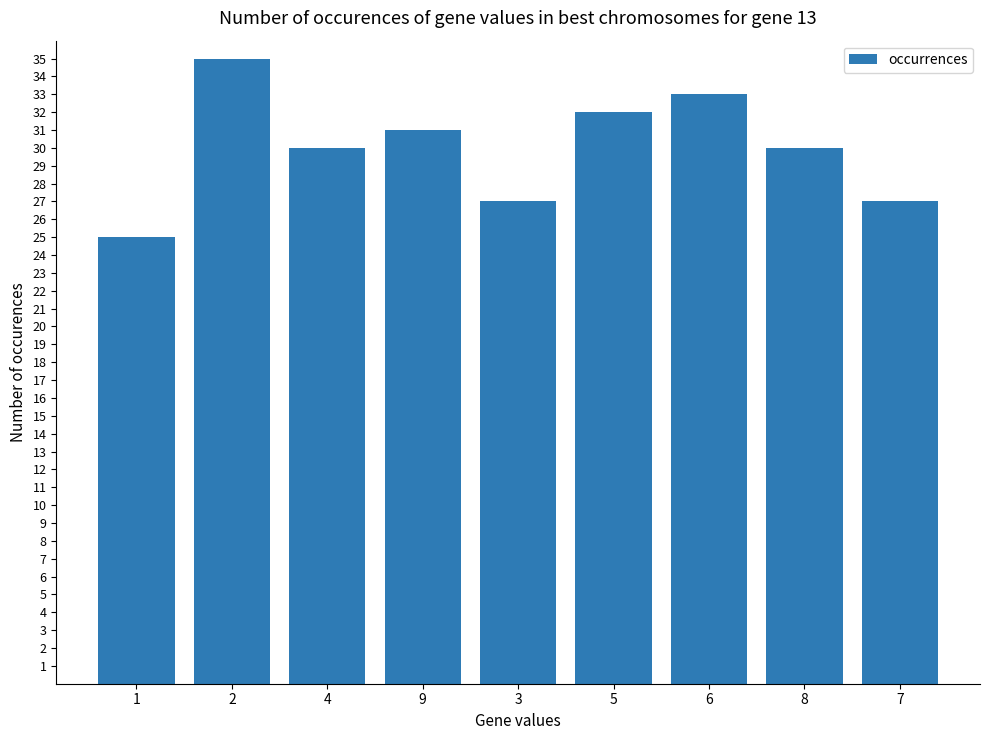

Reading left to right, what are all the values shown in this chart?

1=25	2=35	4=30	9=31	3=27	5=32	6=33	8=30	7=27